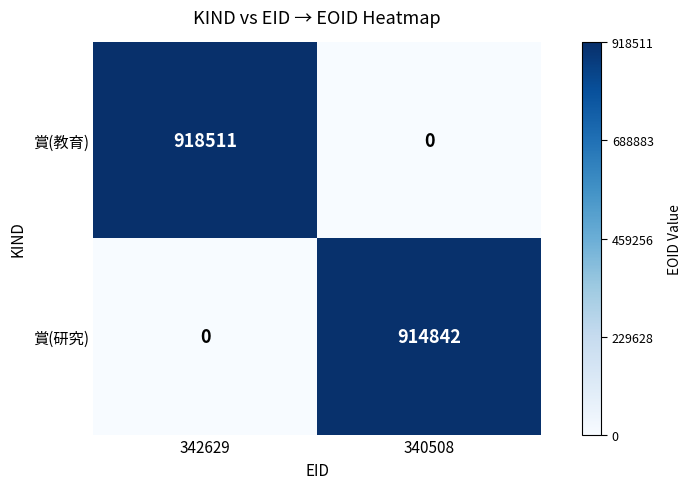

Which series has the largest total across all categories?

賞(教育)